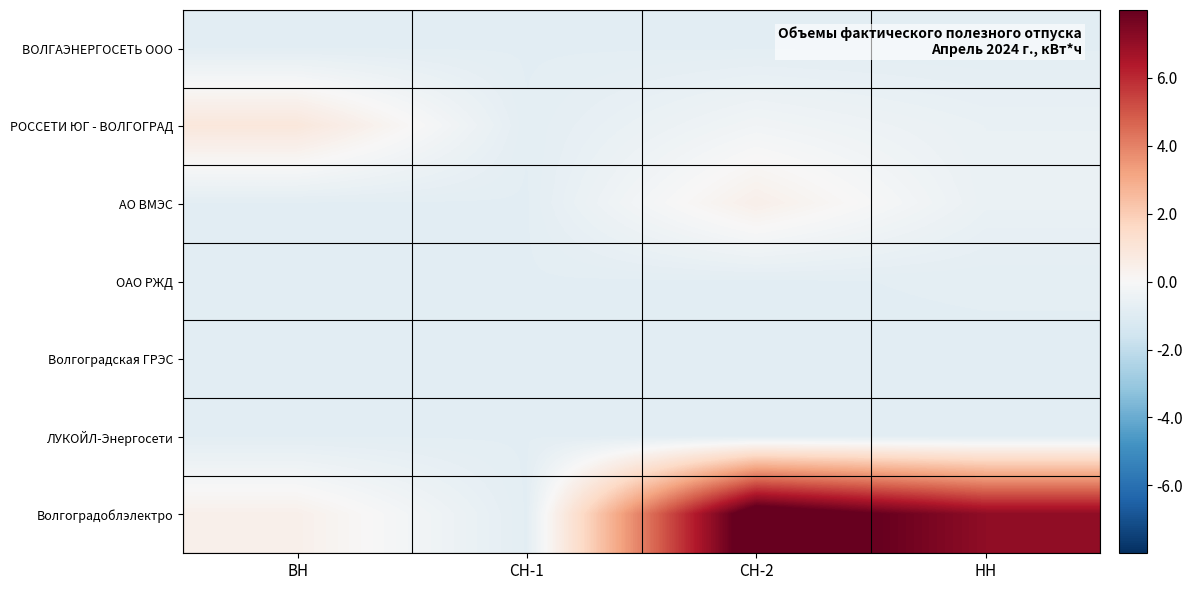

At how many categories does at least one series exceed 5326261?

2